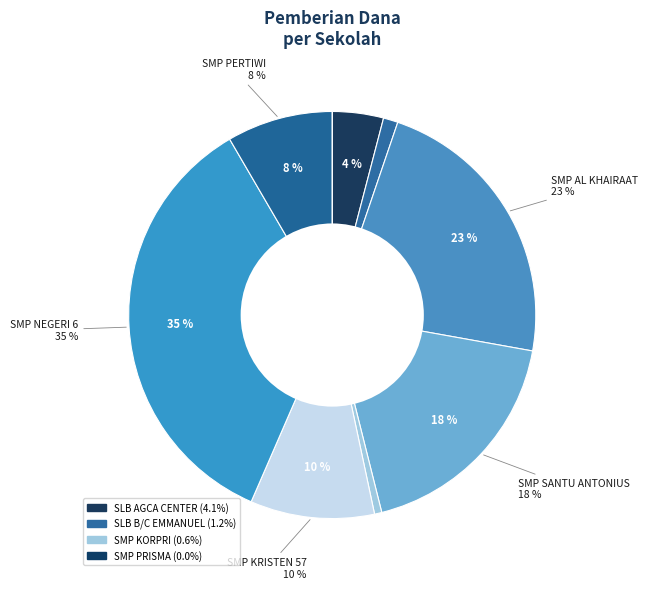

Which slice is the smallest?

SMP PRISMA PIONEER